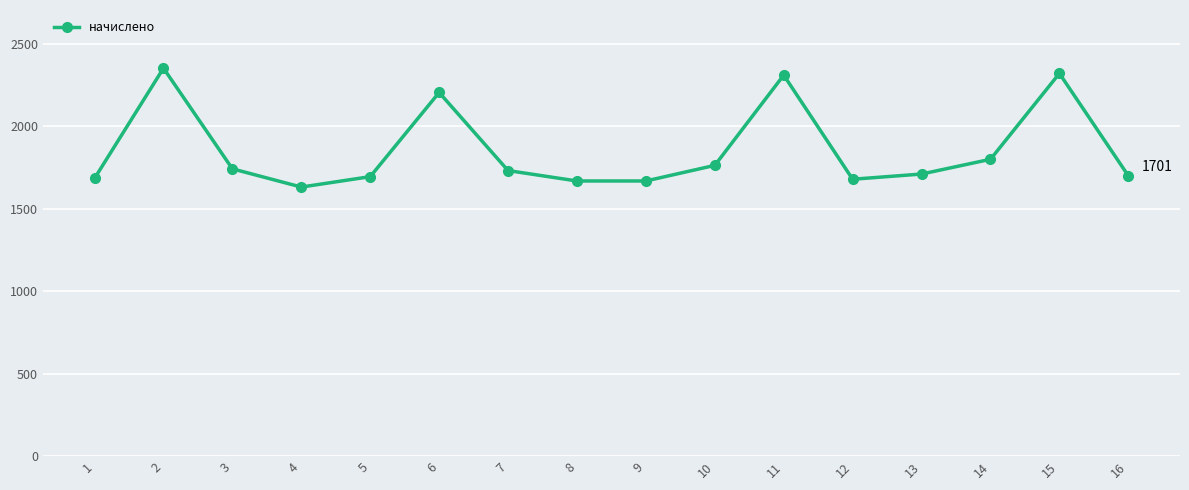

What is the maximum value shown in the chart?

2353.5